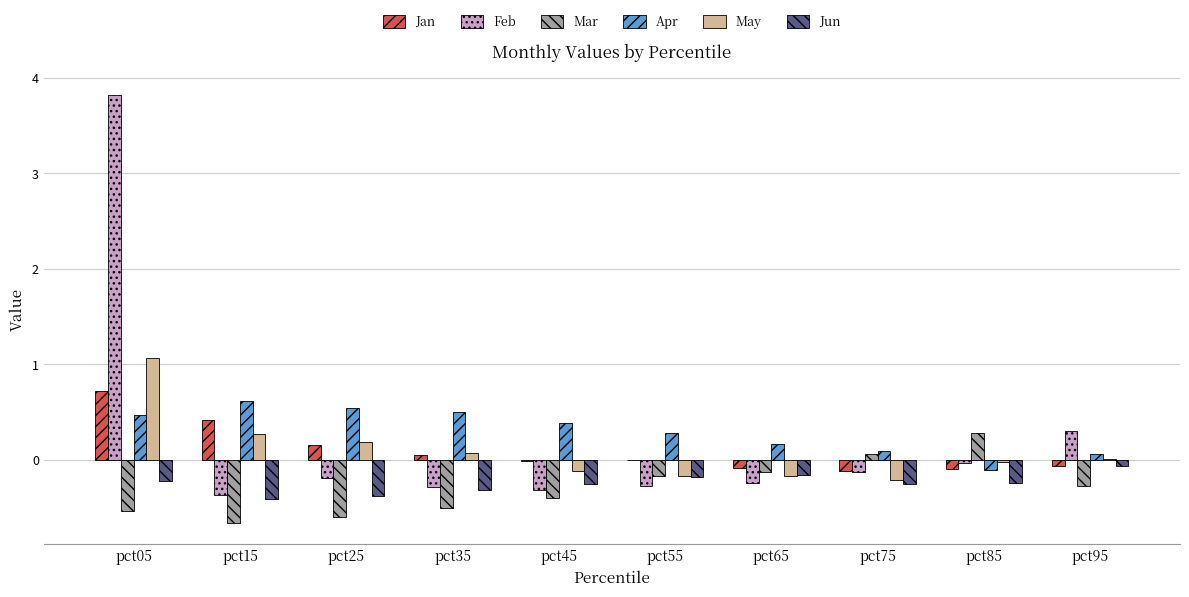

What is the sum of all May values?

0.9